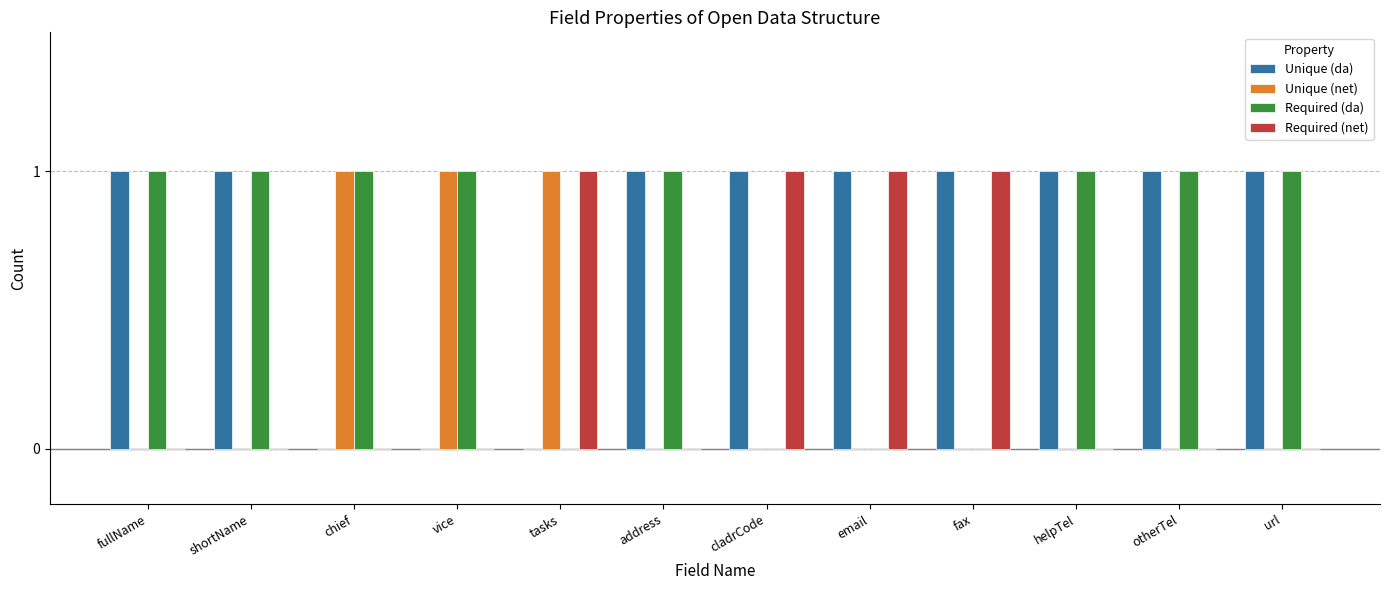

What is the sum of all Unique (net) values?

3